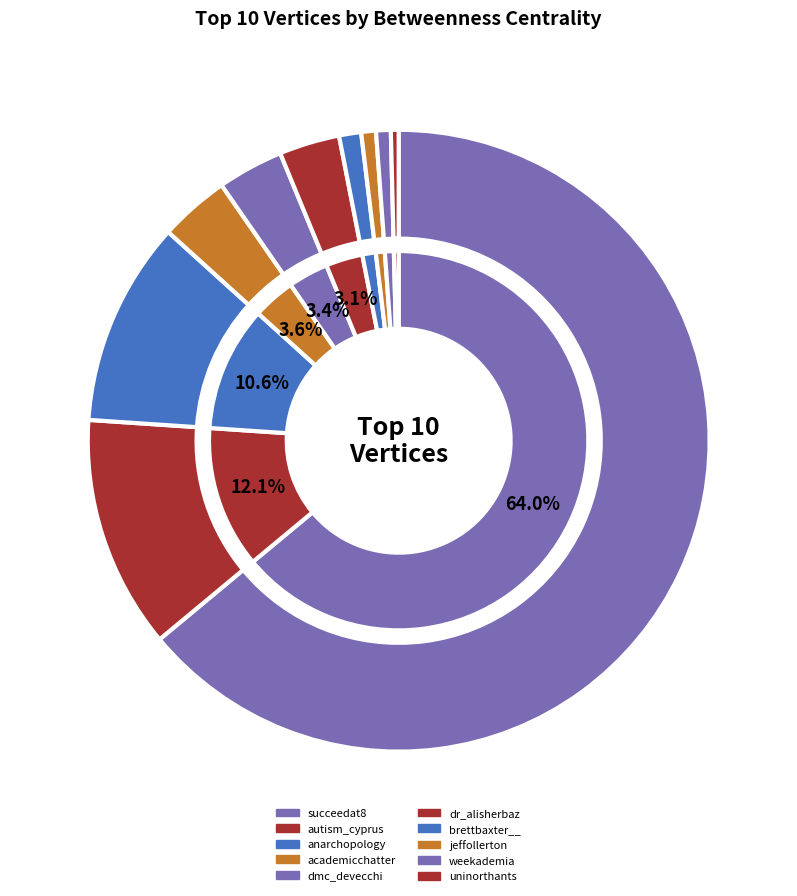

What percentage is the anarchopology slice, to the nearest percent?

11%